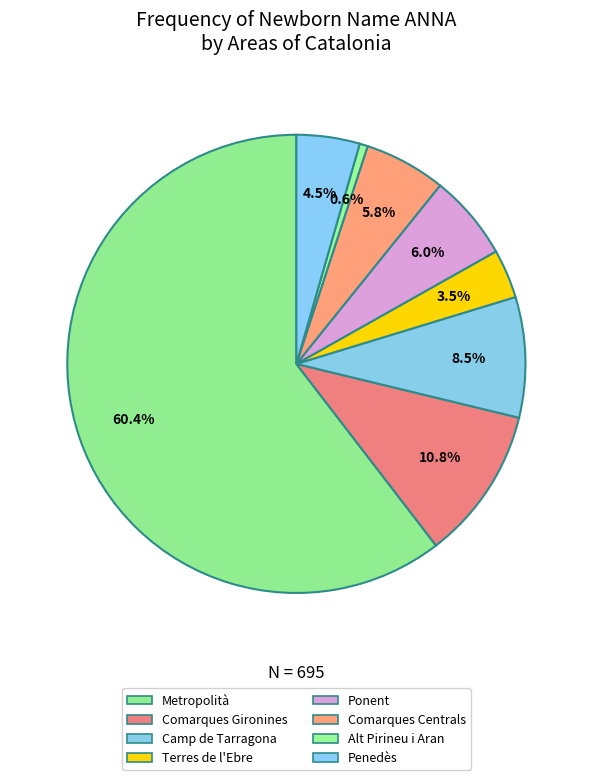

Which has a higher value, Alt Pirineu i Aran or Camp de Tarragona?

Camp de Tarragona